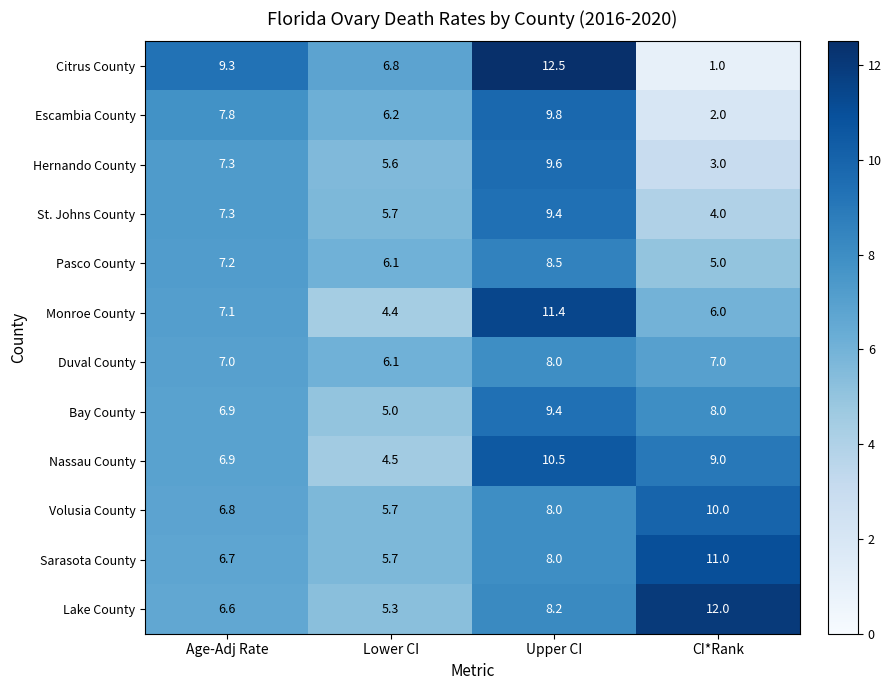

Is it true that Pasco County equals 7.6 at CI*Rank?

False